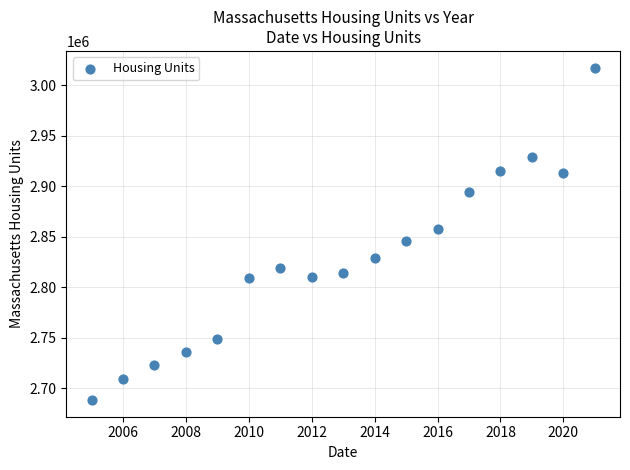

What is the range of Y values (max minus min)?

329758